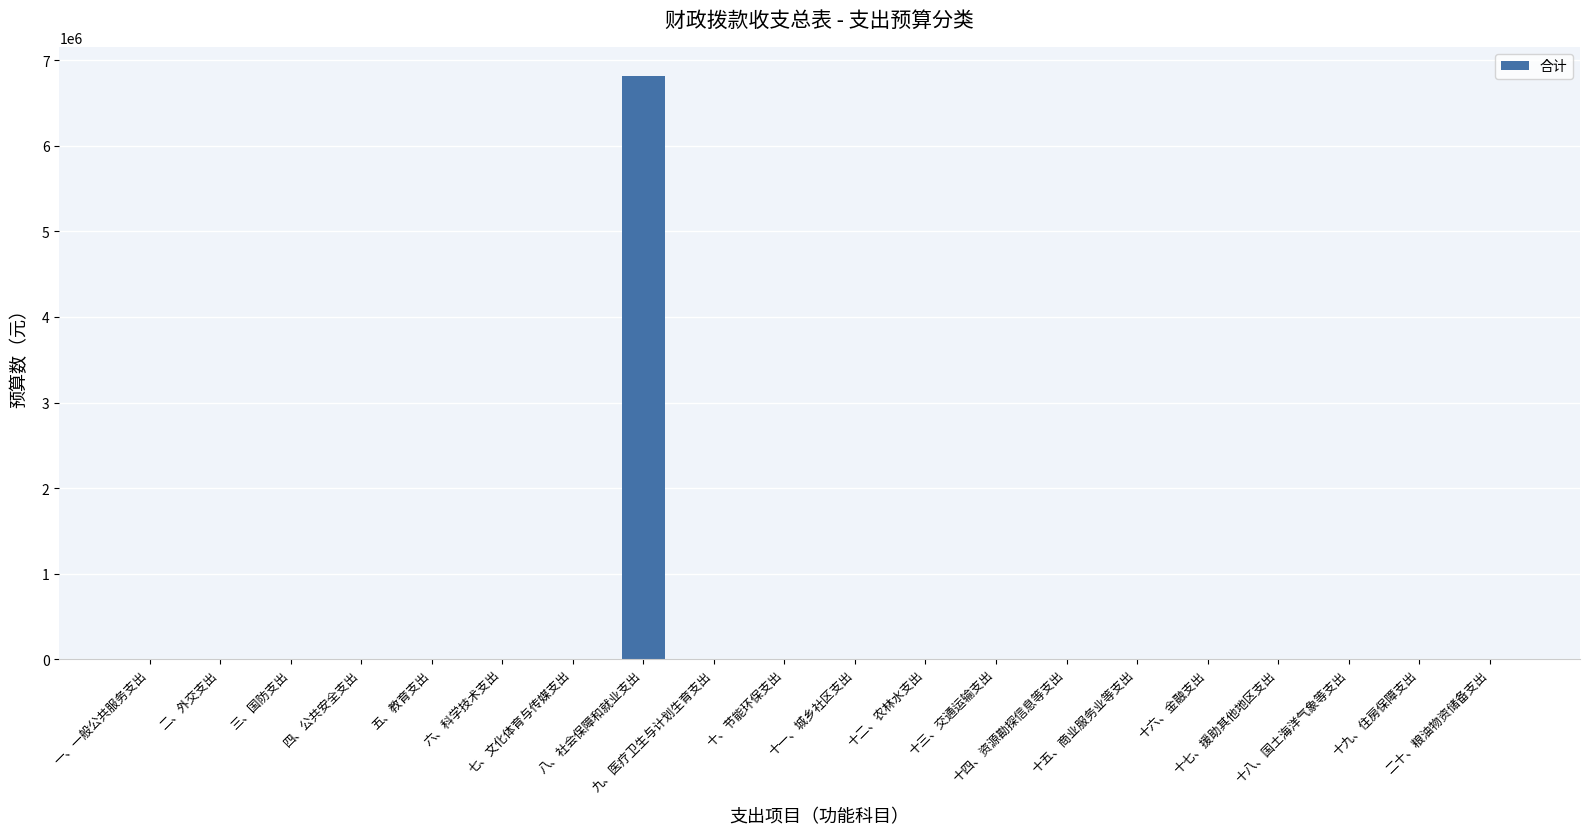

Is it true that the value at 一、一般公共服务支出 is 0?

True